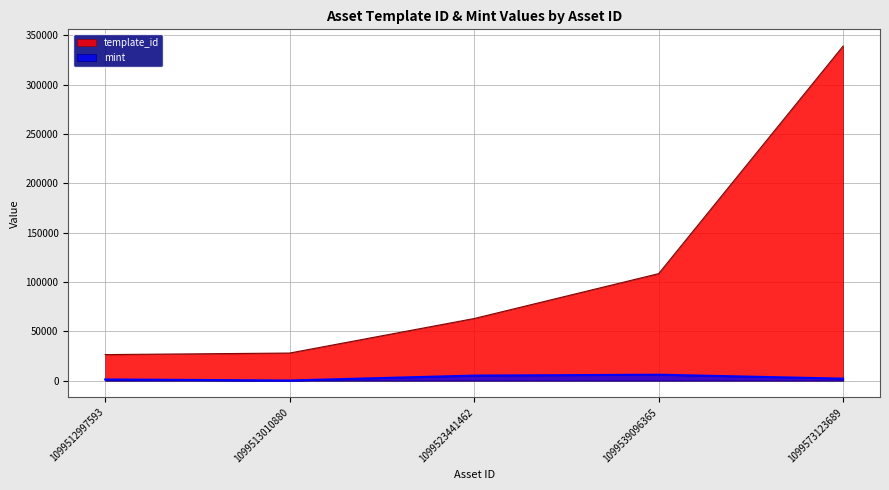

Which category has the highest value in the template_id series?

1099573123689